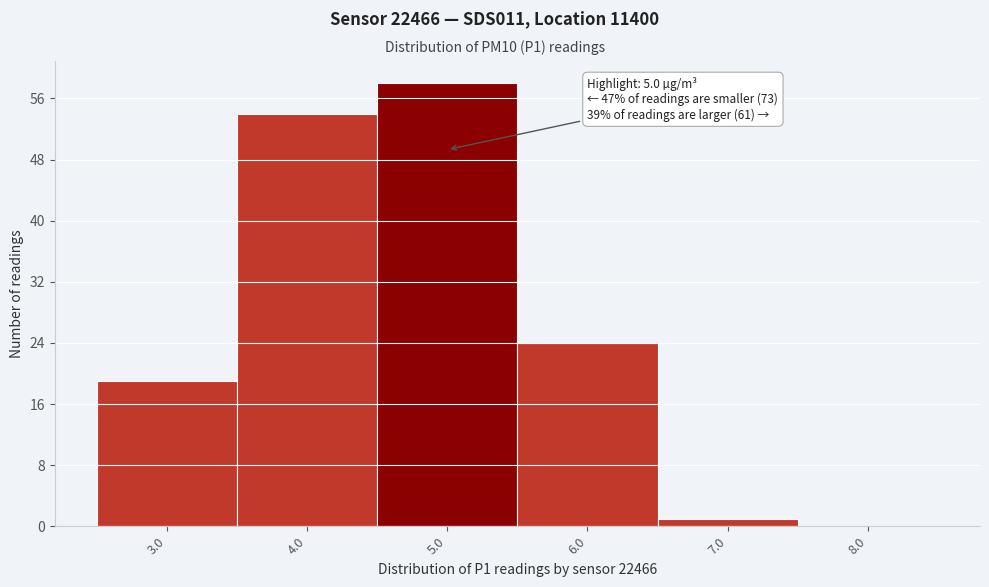

Reading right to left, extract all data points from this chart.

8.0=0	7.0=1	6.0=24	5.0=58	4.0=54	3.0=19